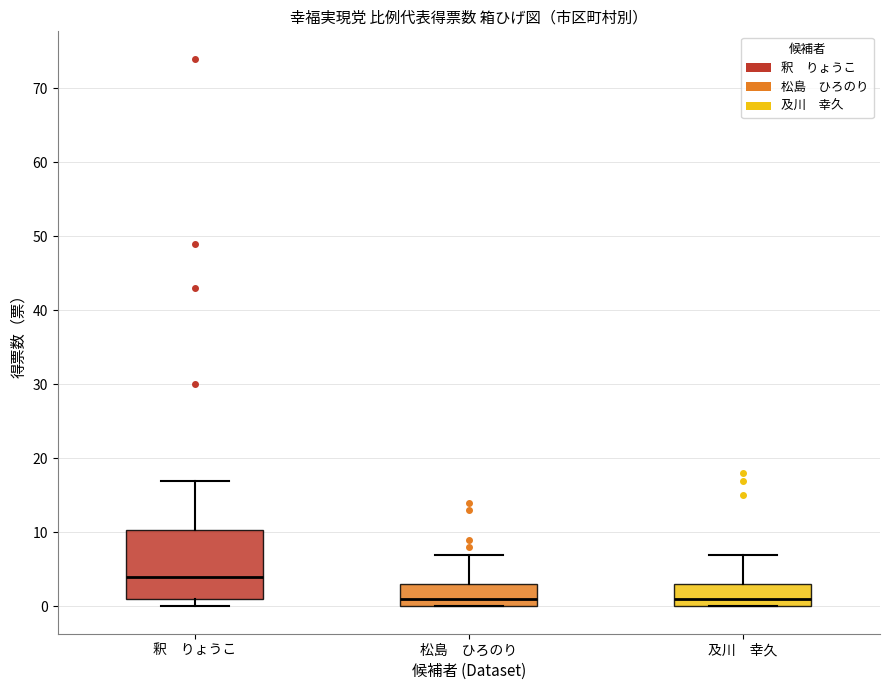

Where does the upper whisker of the box for 松島 ひろのり end on the y-axis? The values are not printed on the chart, so give them approximately, as read against the axis.

7